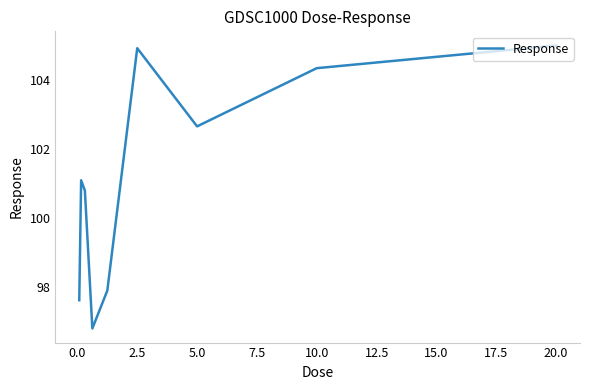

What is the smallest value displayed?

96.8